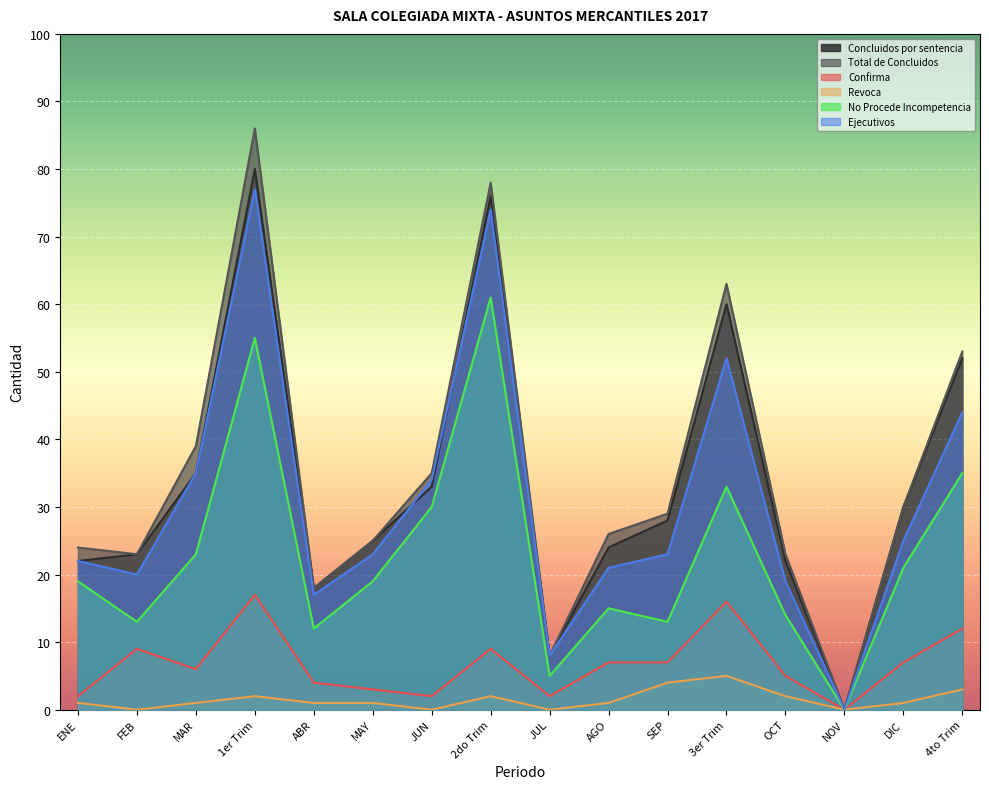

What is the difference between the second highest and second lowest values in the No Procede Incompetencia series?

50